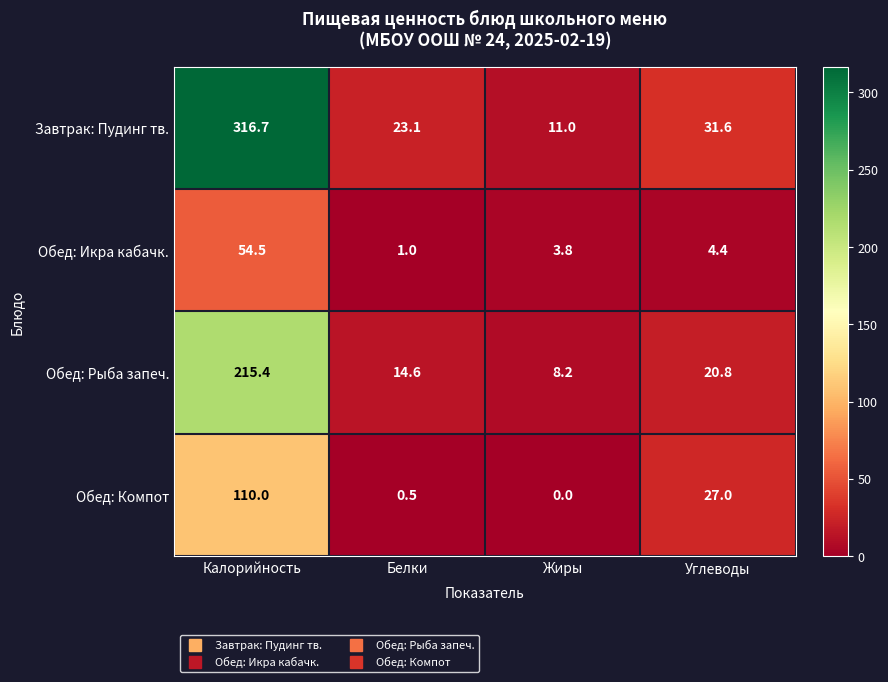

What is the difference between the highest and lowest values at Белки?

22.6